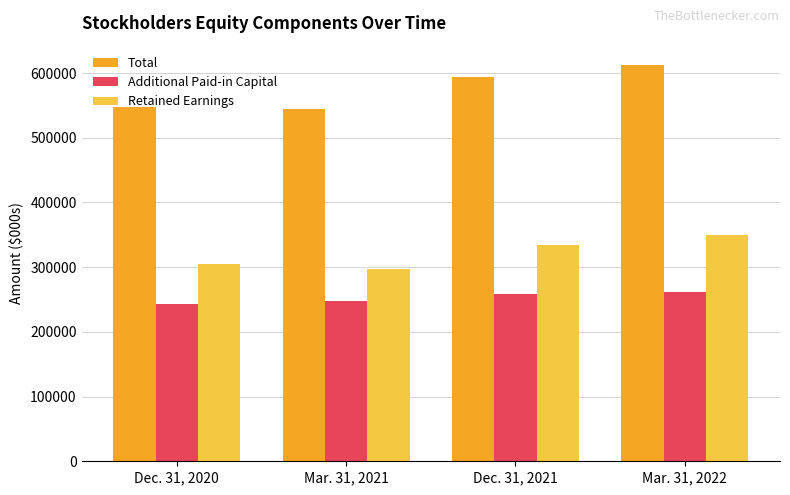

Is it true that Total equals 830032 at Dec. 31, 2020?

False